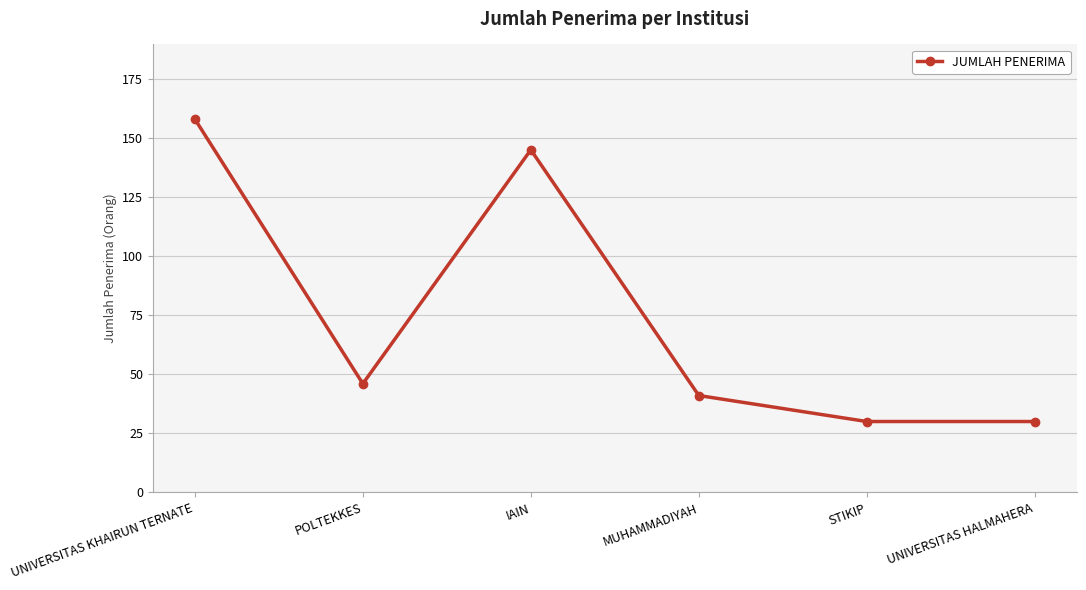

Where is the first local minimum?

POLTEKKES